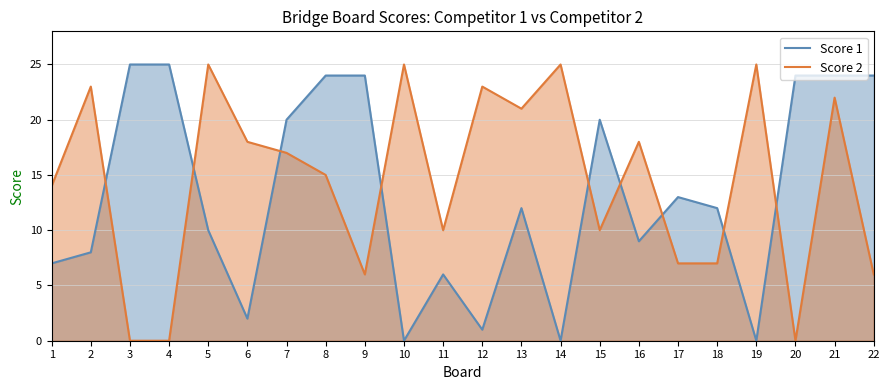

Is it true that Score 1 equals 8 at 22?

False